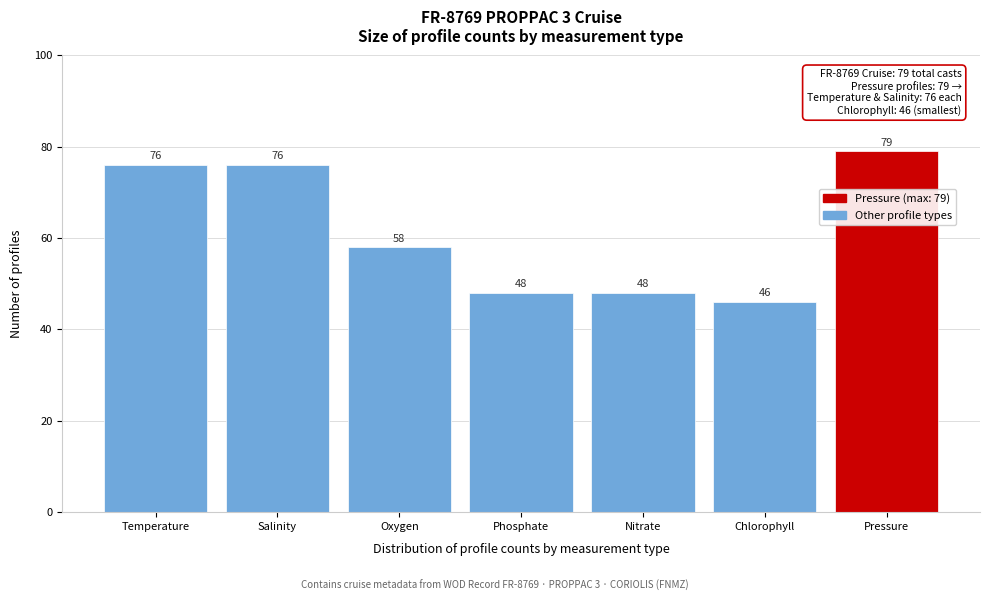

Reading left to right, list all the values displayed in this chart.

Temperature=76	Salinity=76	Oxygen=58	Phosphate=48	Nitrate=48	Chlorophyll=46	Pressure=79